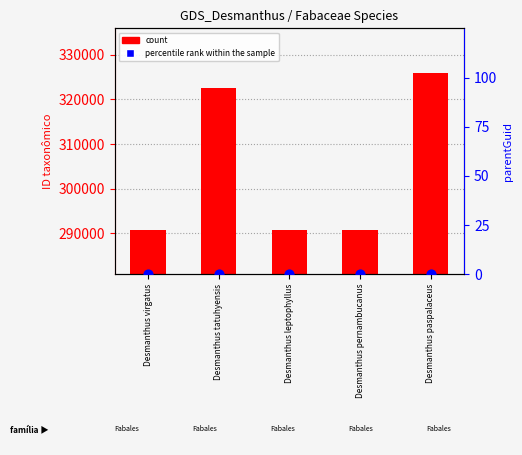

At how many categories does at least one series exceed 132024?

5